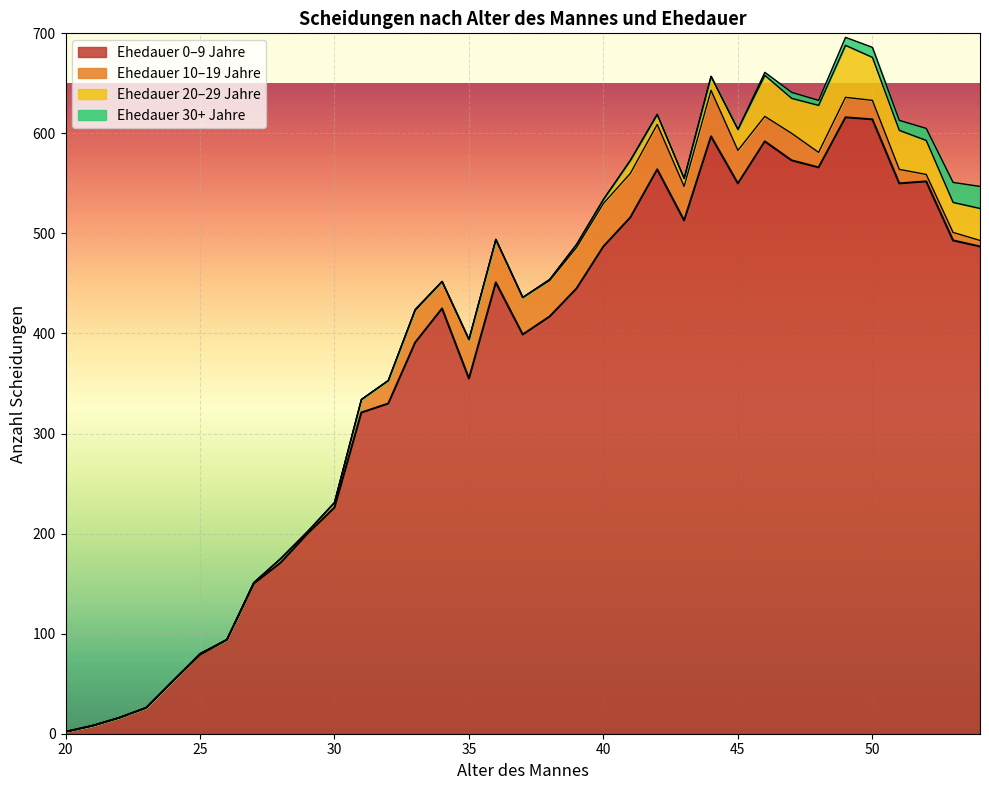

True or false: Ehedauer 15-29 has a value of 0 at 29.

True